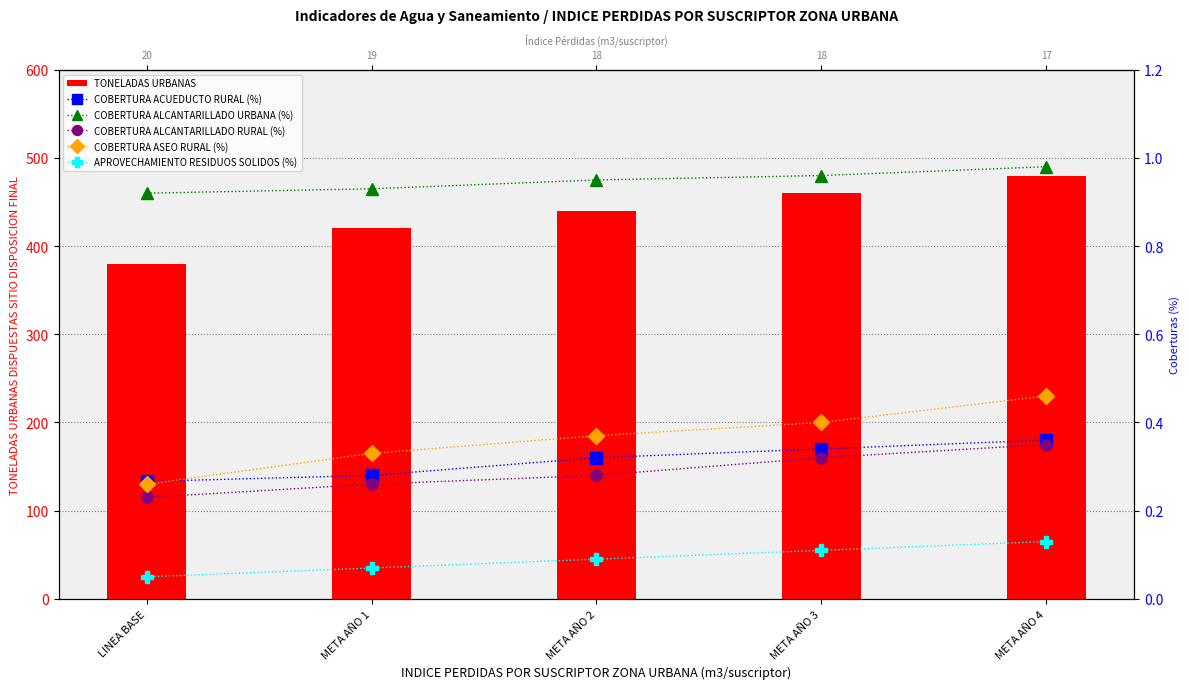

At which category is the sum across all series the highest?

META AÑO 4